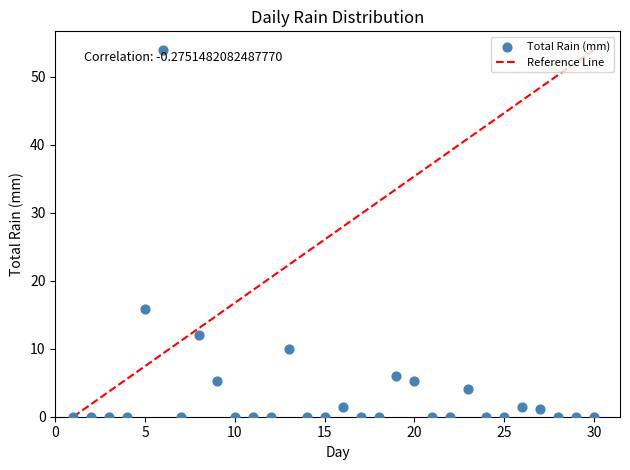

What is the range of Y values (max minus min)?

54.0